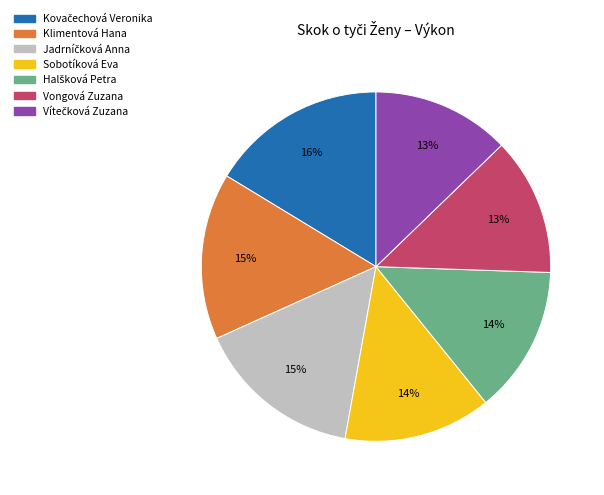

True or false: Vongová Zuzana accounts for 25% of the total.

False